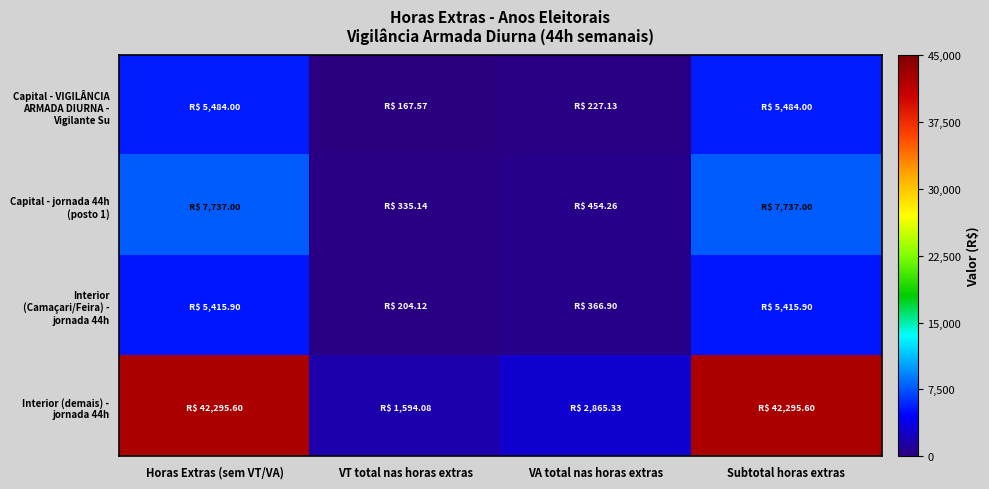

Reading right to left, transcribe all the data shown in this chart.

Capital - VIGILÂNCIA ARMADA DIURNA - Vigilante Su: Subtotal horas extras=5484.0	VA total nas horas extras=227.1	VT total nas horas extras=167.6	Horas Extras (sem VT/VA)=5484.0
Capital - jornada 44h (posto 1): Subtotal horas extras=7737.0	VA total nas horas extras=454.3	VT total nas horas extras=335.1	Horas Extras (sem VT/VA)=7737.0
Interior (Camaçari/Feira) - jornada 44h: Subtotal horas extras=5415.9	VA total nas horas extras=366.9	VT total nas horas extras=204.1	Horas Extras (sem VT/VA)=5415.9
Interior (demais) - jornada 44h: Subtotal horas extras=42295.6	VA total nas horas extras=2865.3	VT total nas horas extras=1594.1	Horas Extras (sem VT/VA)=42295.6